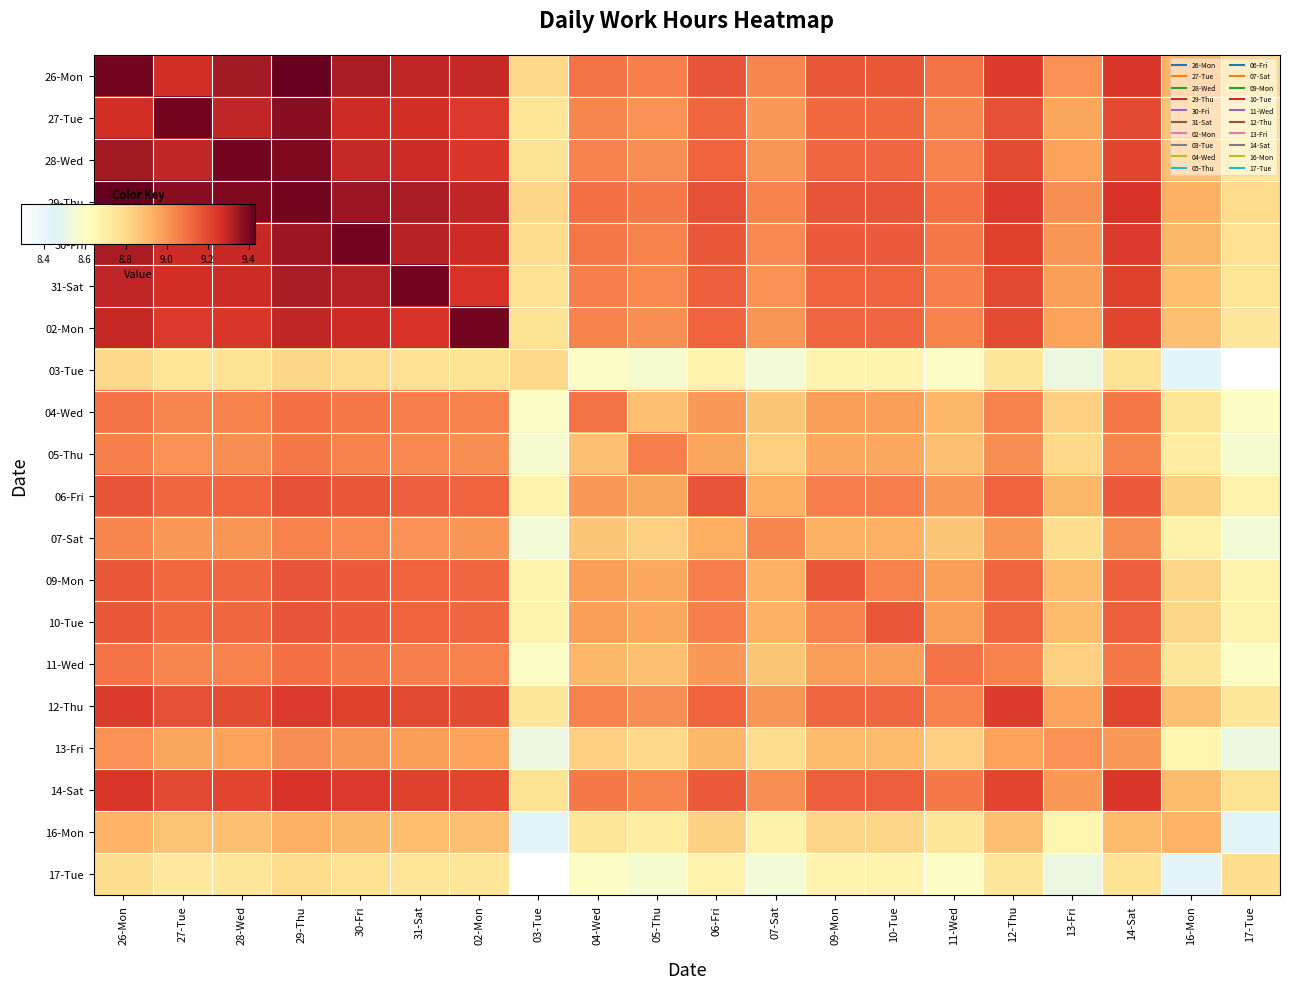

What is the greatest value displayed?

9.4